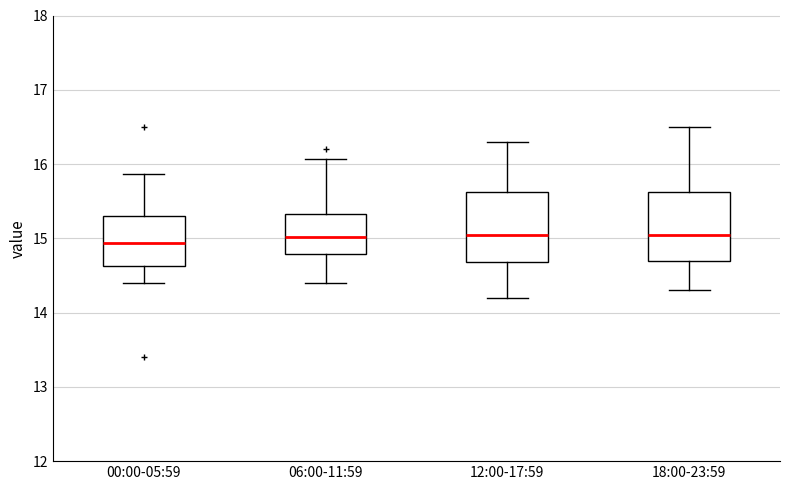

Reading left to right, read every box against the y-axis: the position of its median line, the range the box covers, and the ends of its whiskers. The values are not printed on the chart, so give them approximately, as read against the axis.

00:00-05:59: median 14.9, box 14.6 to 15.3, whiskers 14.4 to 15.9
06:00-11:59: median 15.0, box 14.8 to 15.3, whiskers 14.4 to 16.1
12:00-17:59: median 15.1, box 14.7 to 15.6, whiskers 14.2 to 16.3
18:00-23:59: median 15.1, box 14.7 to 15.6, whiskers 14.3 to 16.5